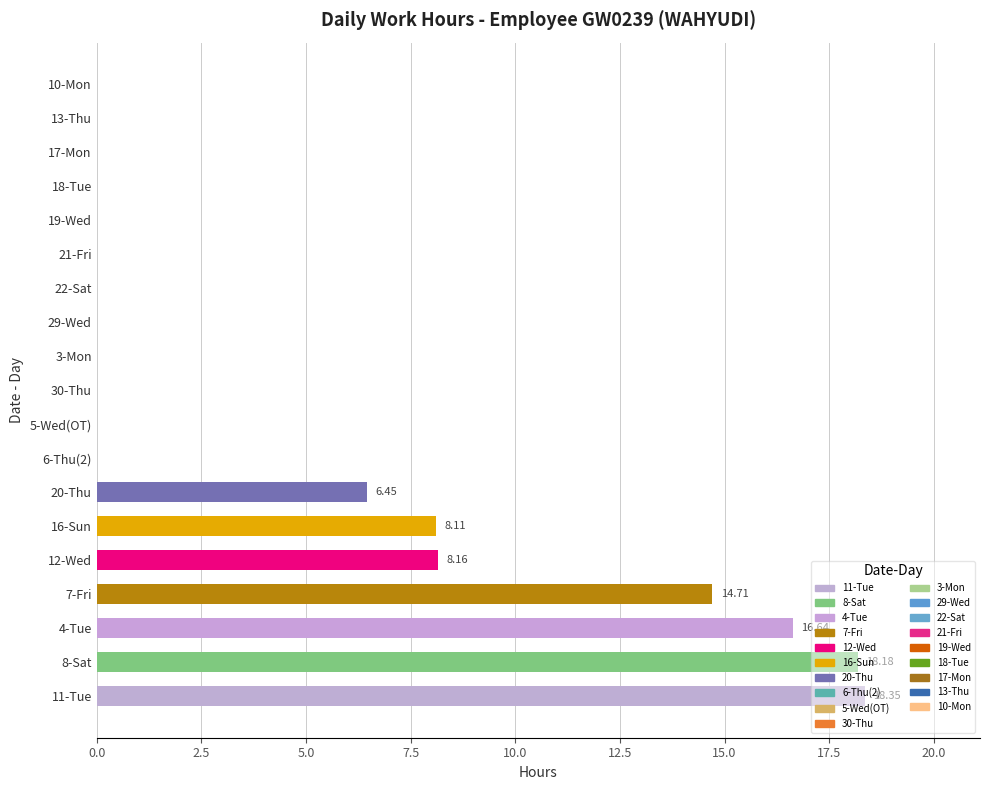

How many categories are shown in the chart?

19